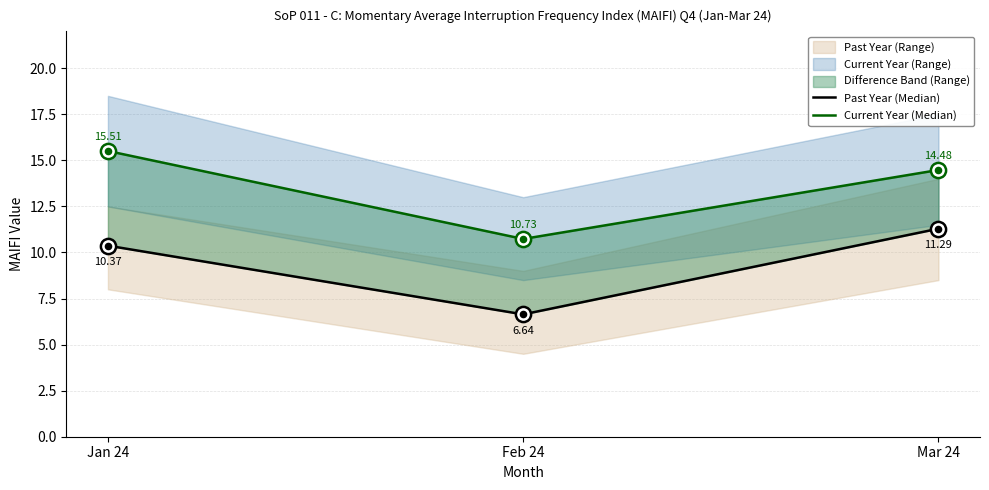

Which series reaches the maximum Y coordinate?

Current Year (Median)